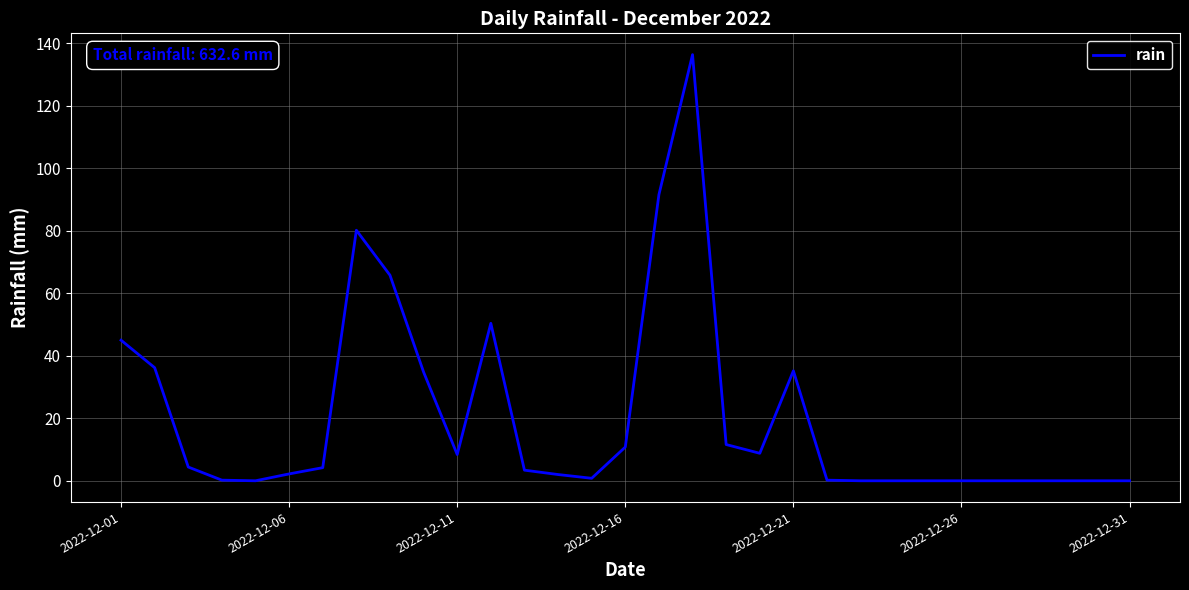

What is the maximum value shown in the chart?

136.4